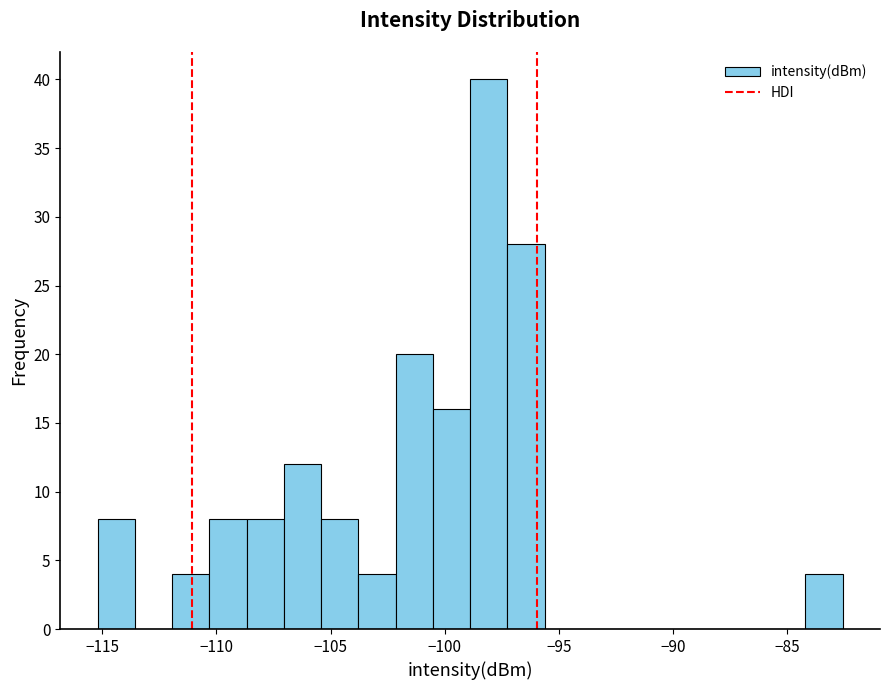

Read against the x-axis, roughly where is the centre of the tallest bar?

-98.0